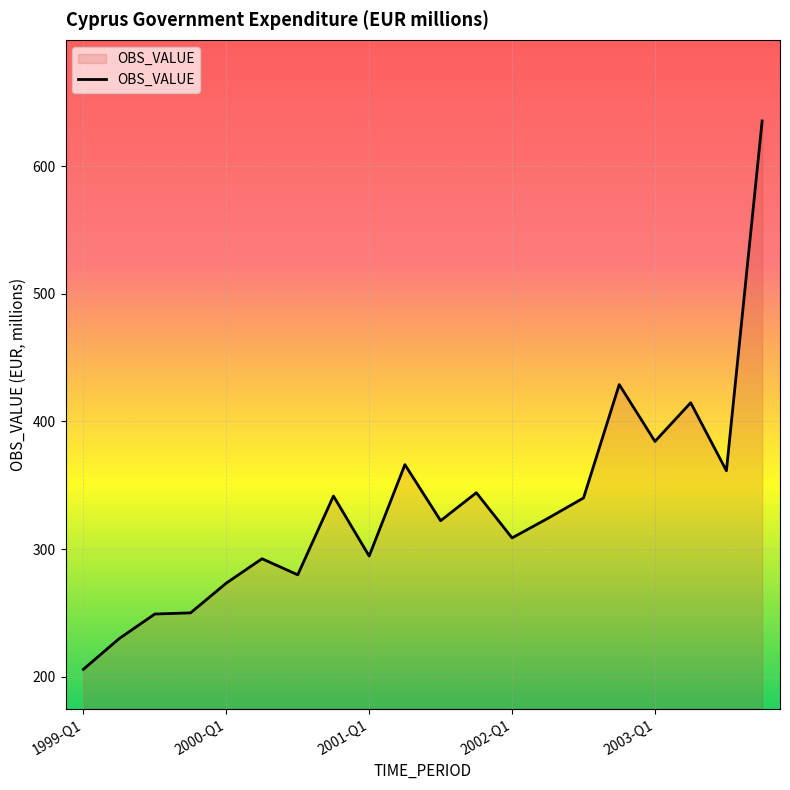

What is the smallest value displayed?

205.9